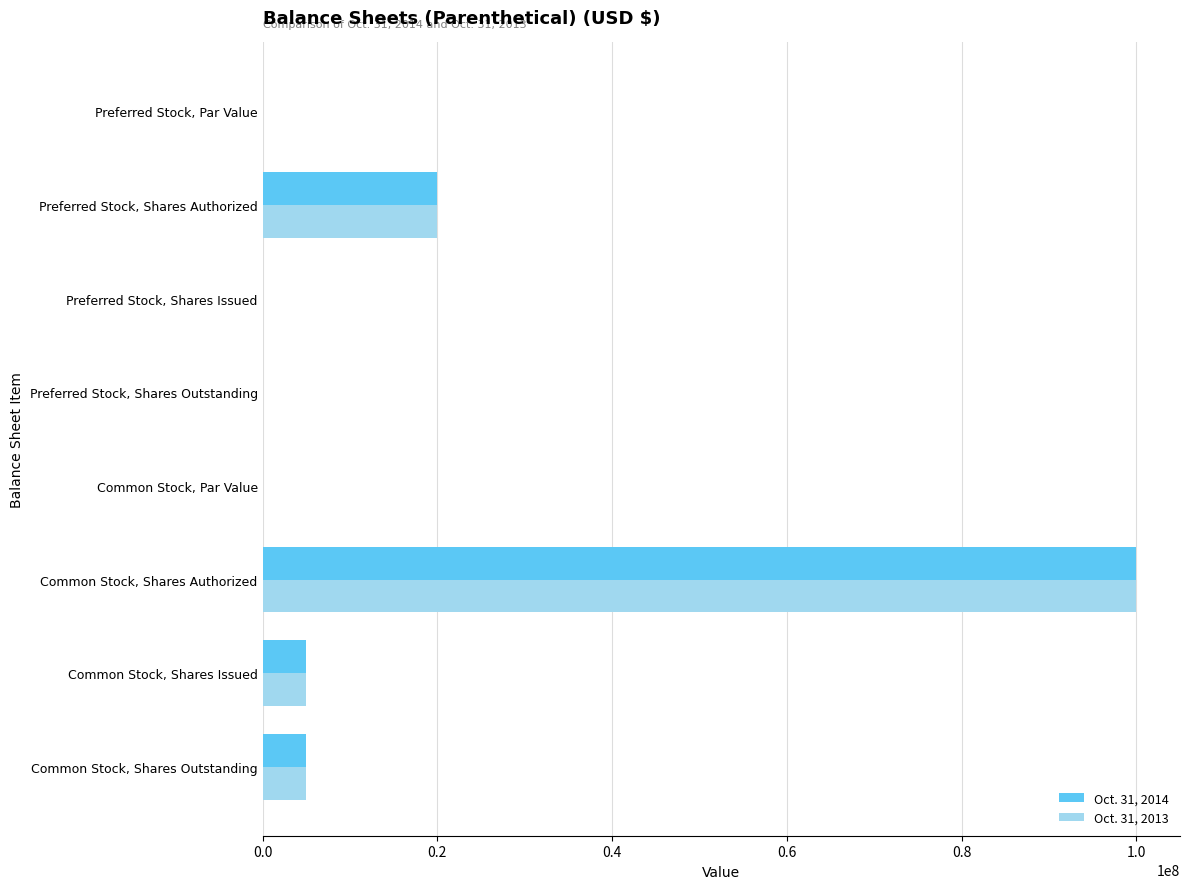

What is the sum of all Oct. 31, 2014 values?

130000000.0